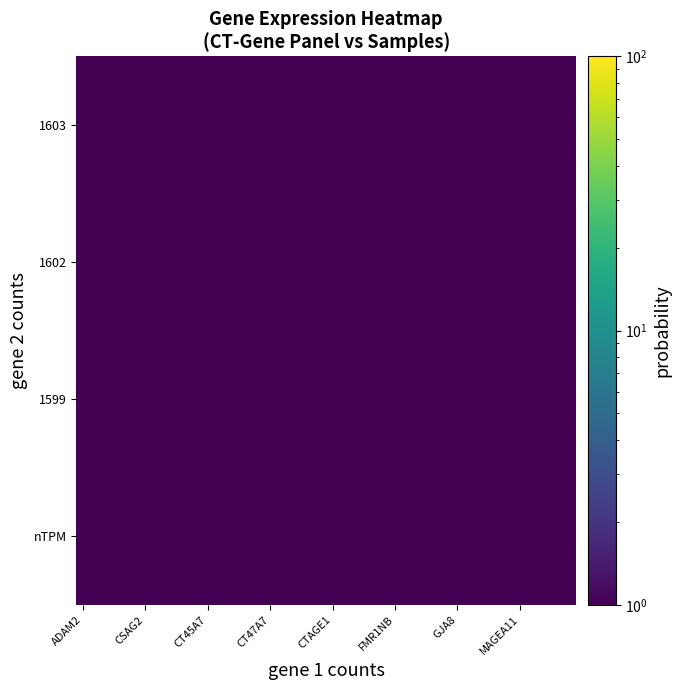

How many series are shown in this chart?

4